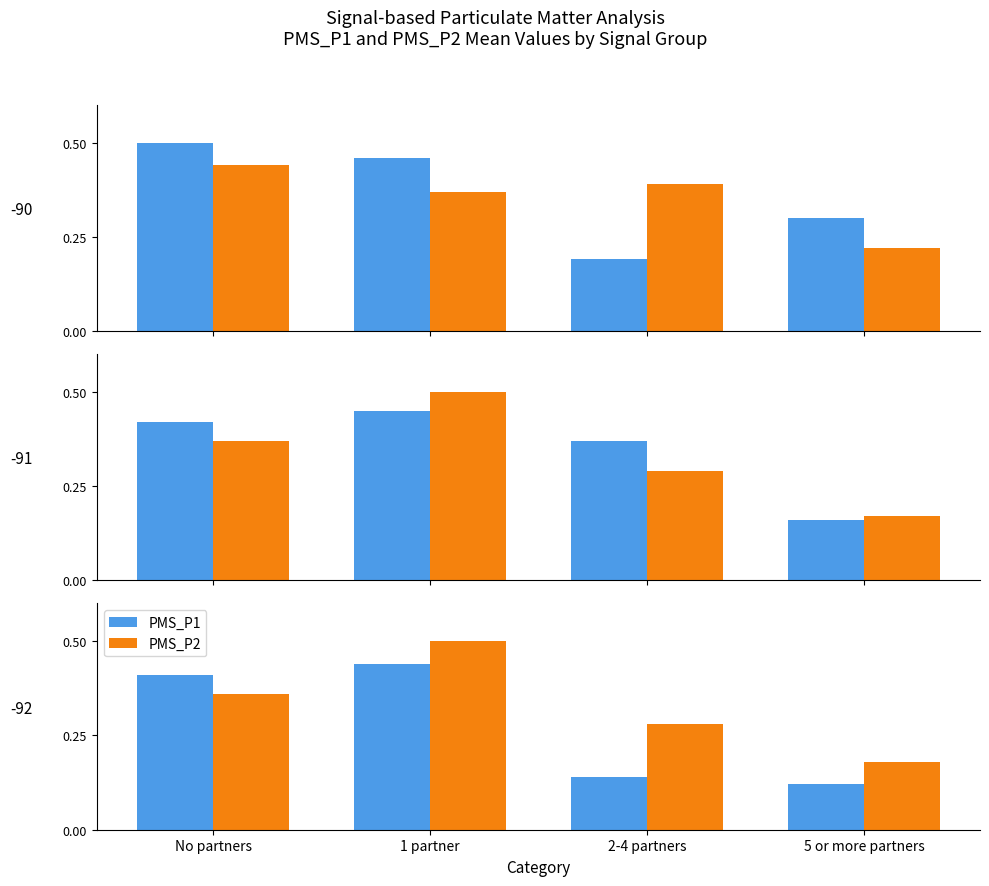

Which has a higher value, No partners or 2-4 partners?

No partners